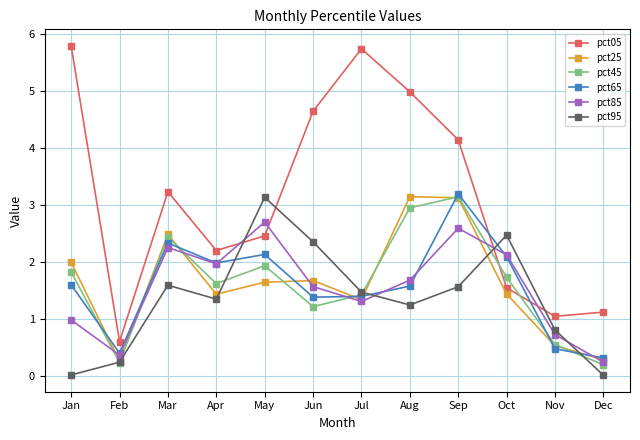

Which category has the highest value in the pct65 series?

Sep